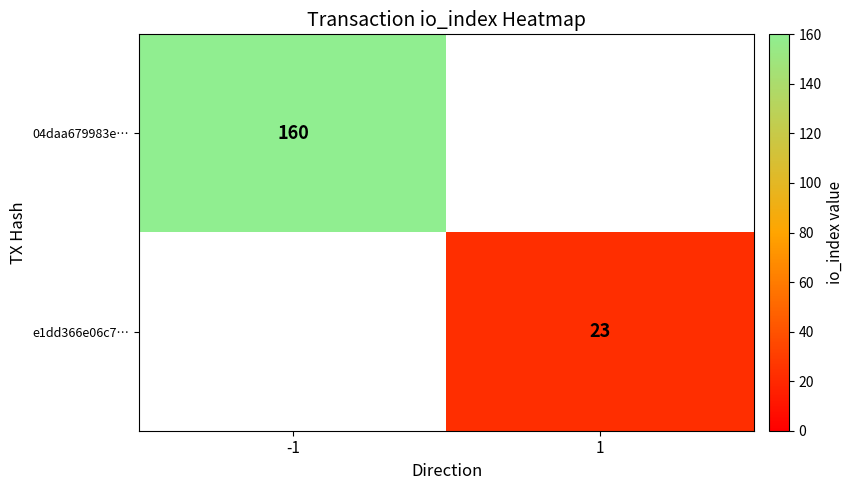

What is the greatest value displayed?

160.0